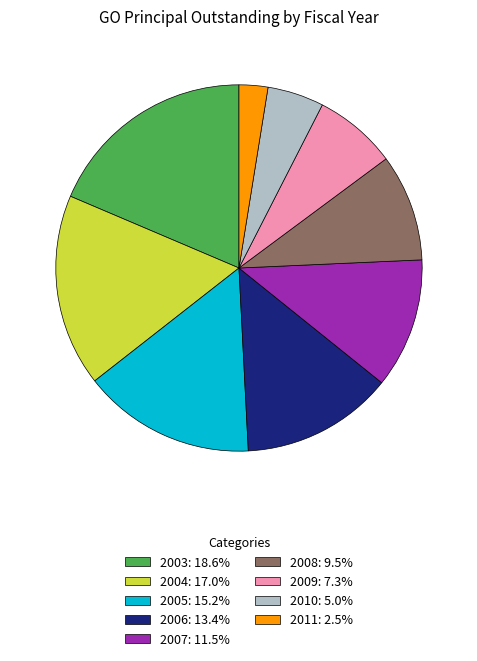

Does 2011 represent more than half of the total?

No